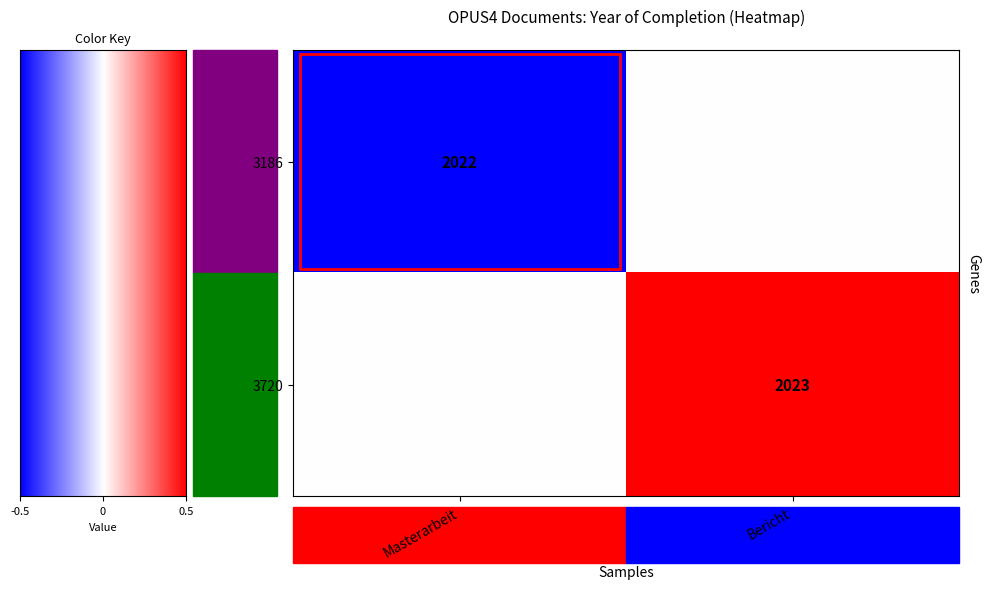

Is it true that 3720 equals 2953 at Bericht?

False